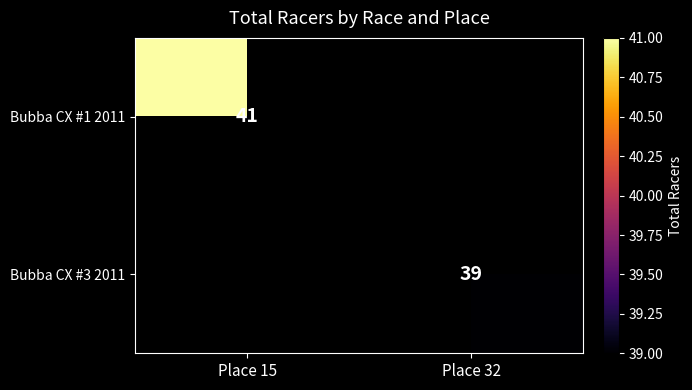

How many data points does each series have?

2